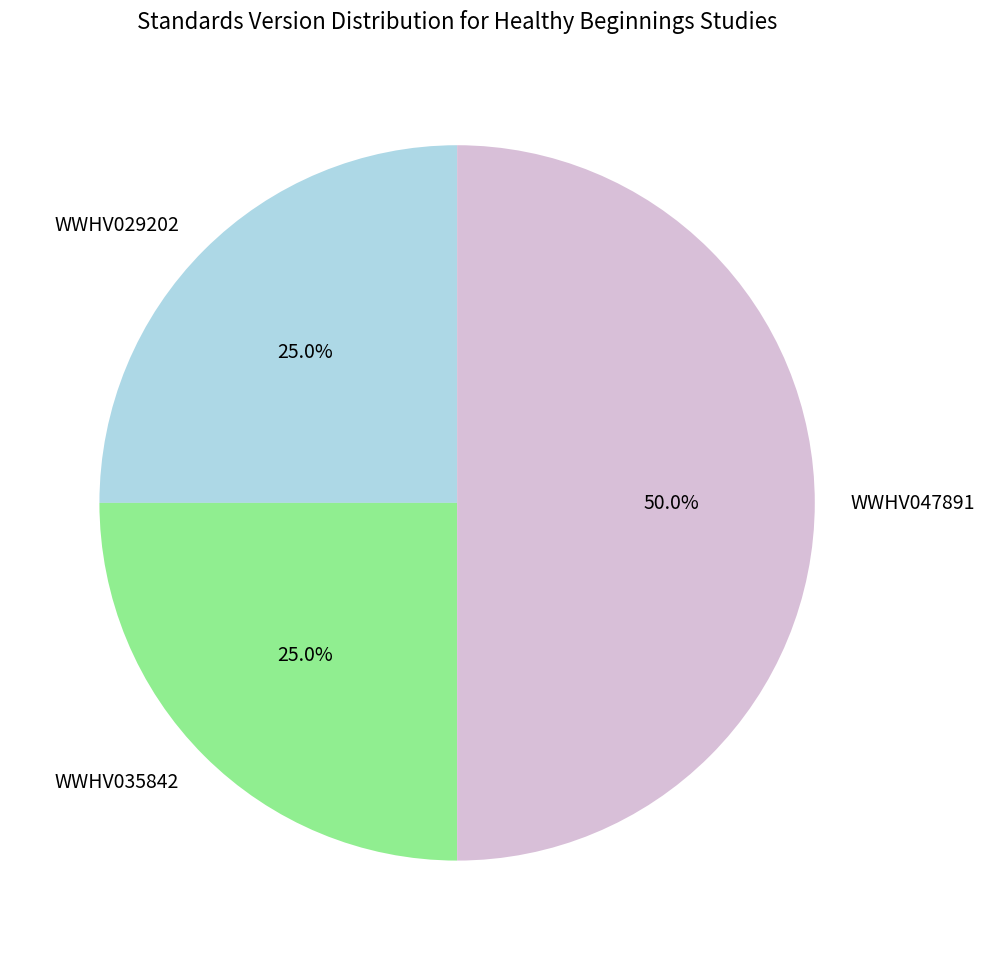

Is WWHV035842 the majority of the pie?

No